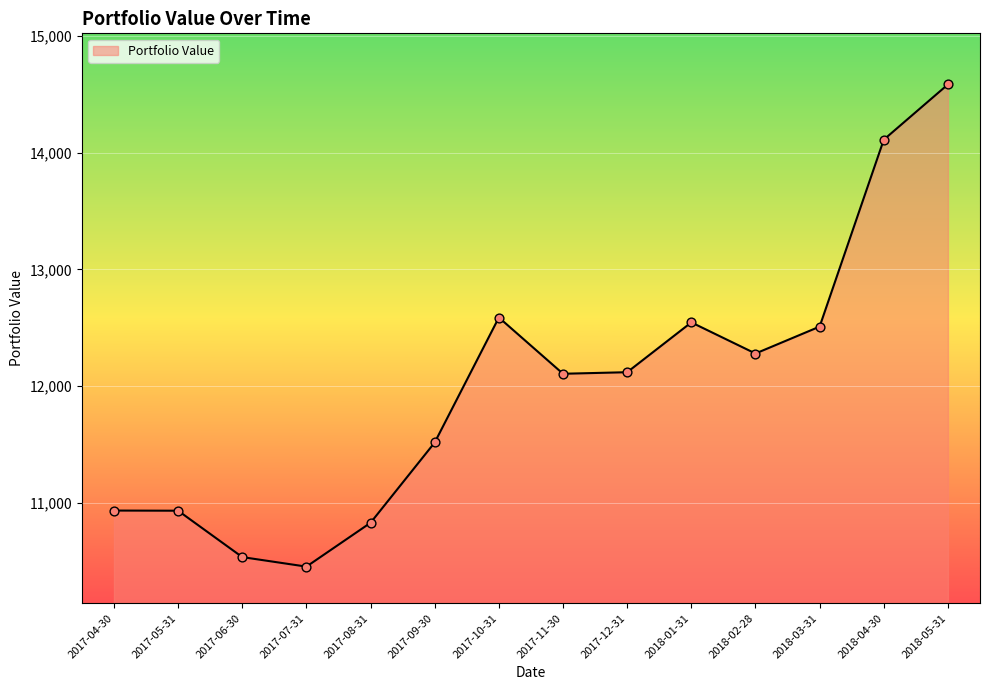

What is the change in value from 2017-06-30 to 2017-07-31?

-81.6